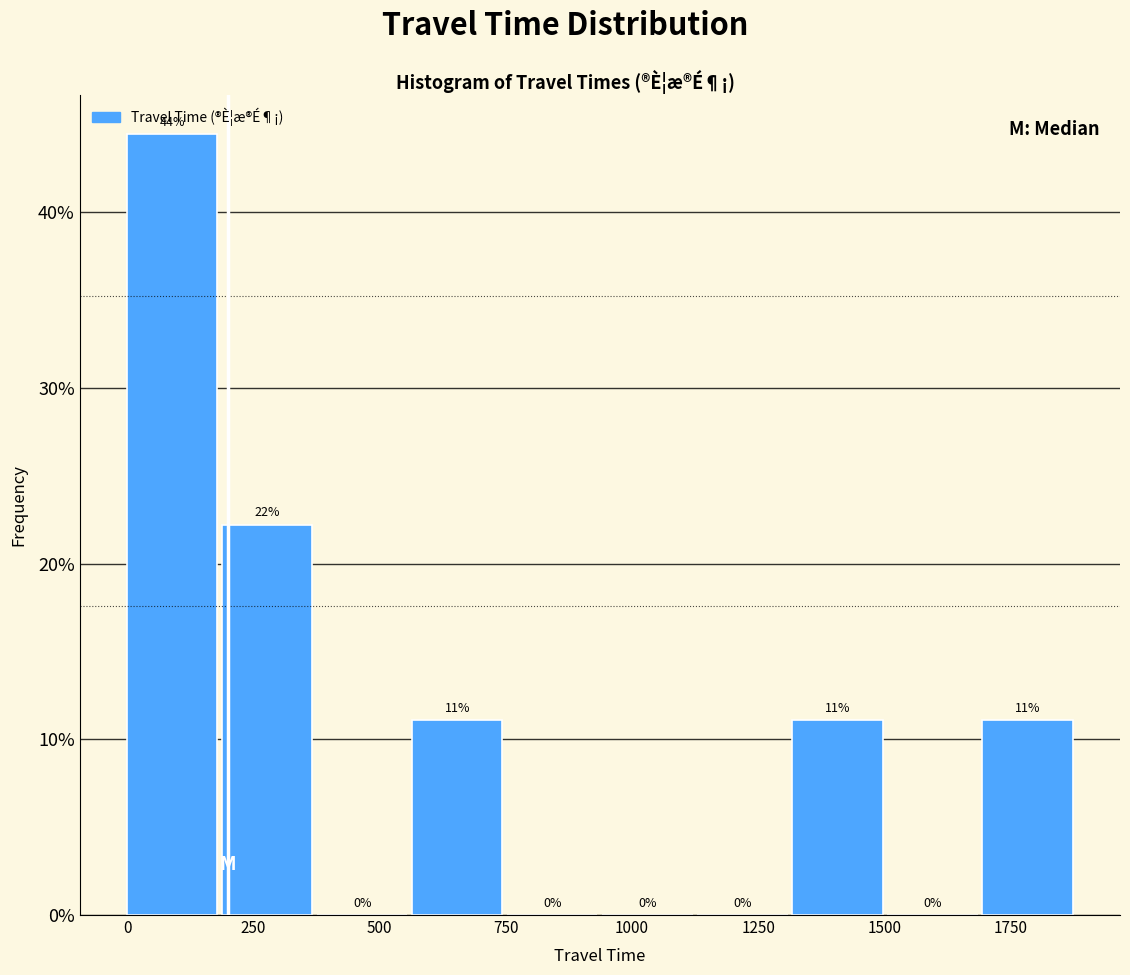

Around what value on the x-axis is the tallest bar? Give the approximate position of its centre, as read against the axis.

100